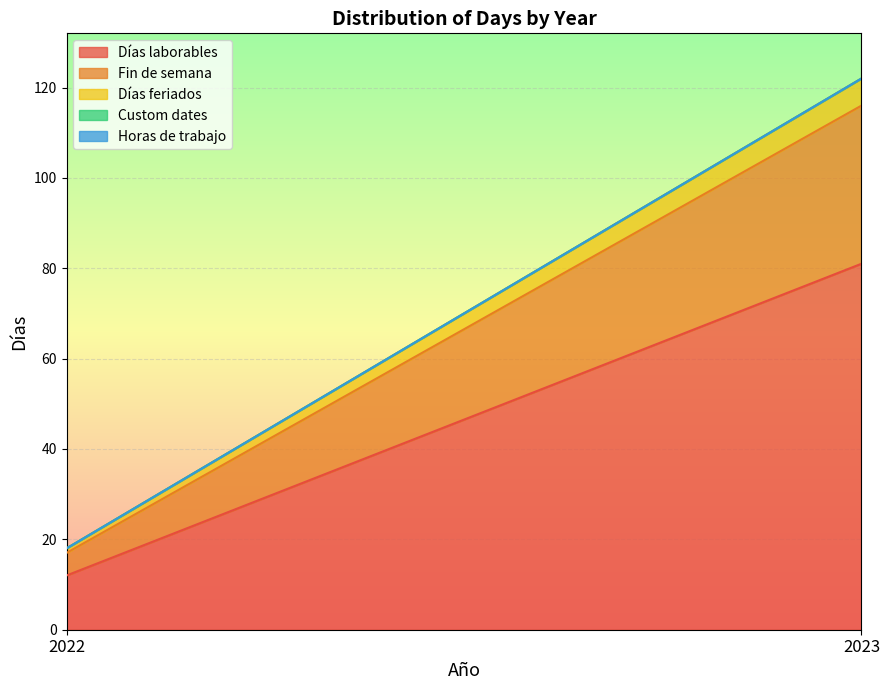

Reading left to right, transcribe all the data shown in this chart.

Días laborables: 12	81
Fin de semana: 5	35
Días feriados: 1	6
Custom dates: 0	0
Horas de trabajo: 0	0